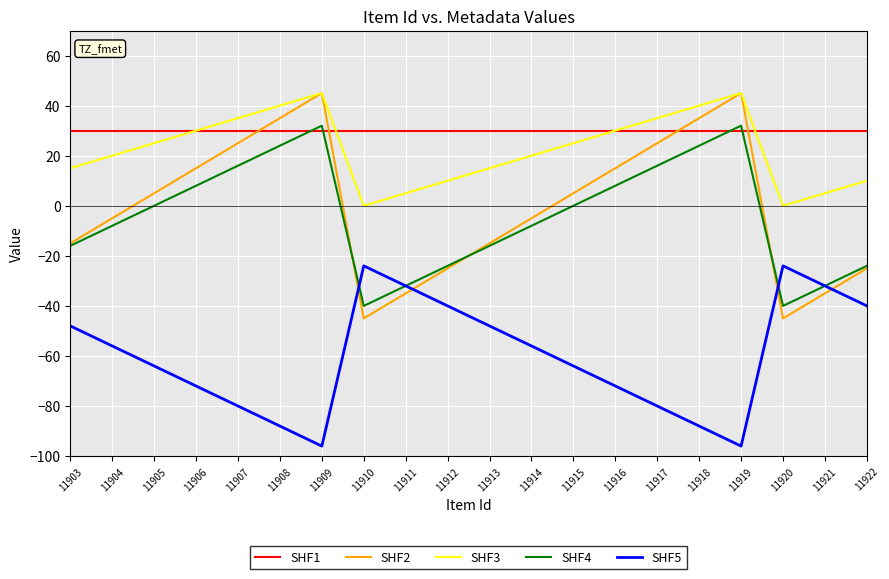

True or false: SHF5 and SHF2 intersect in this chart.

True